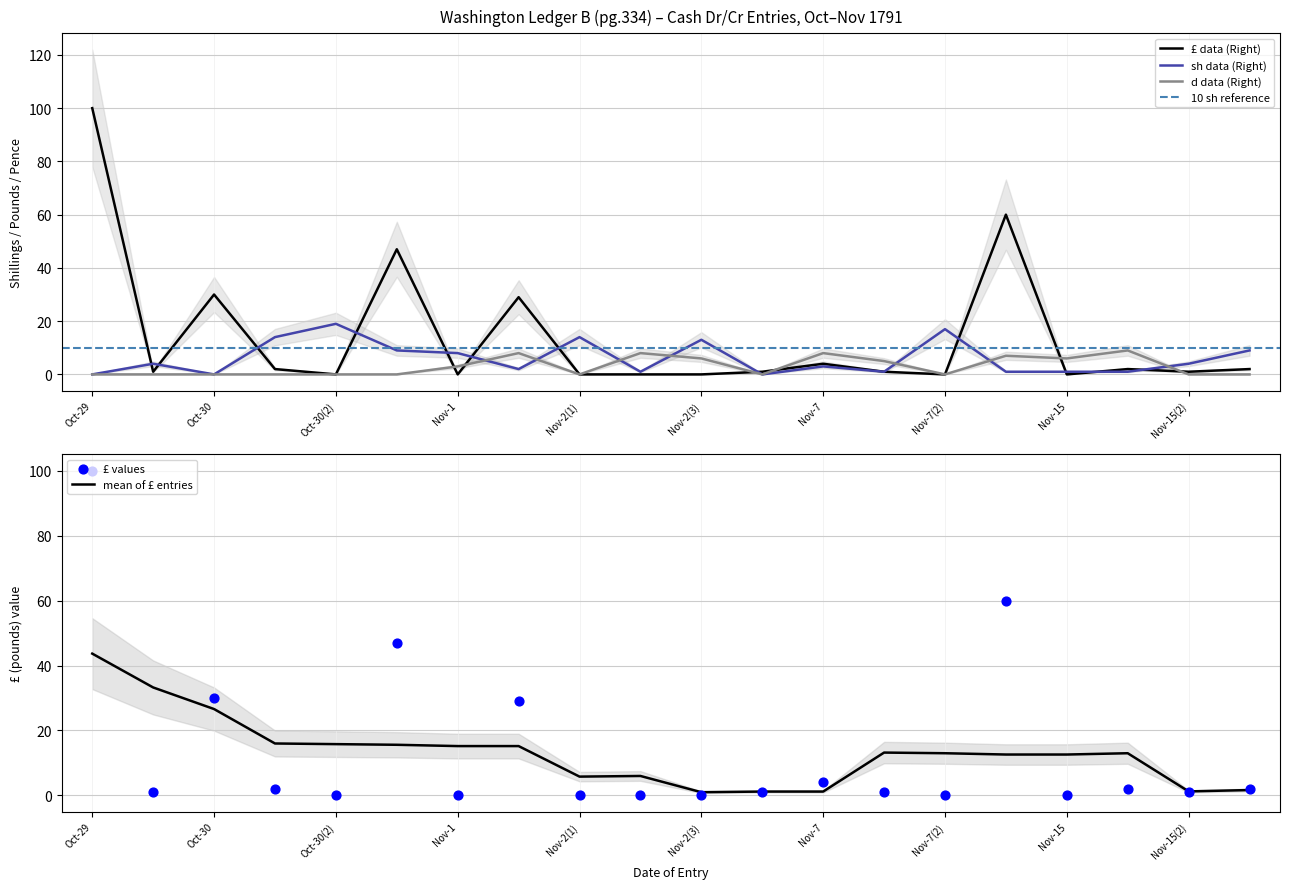

Which series has the largest Y range (max minus min)?

£ data (Right)